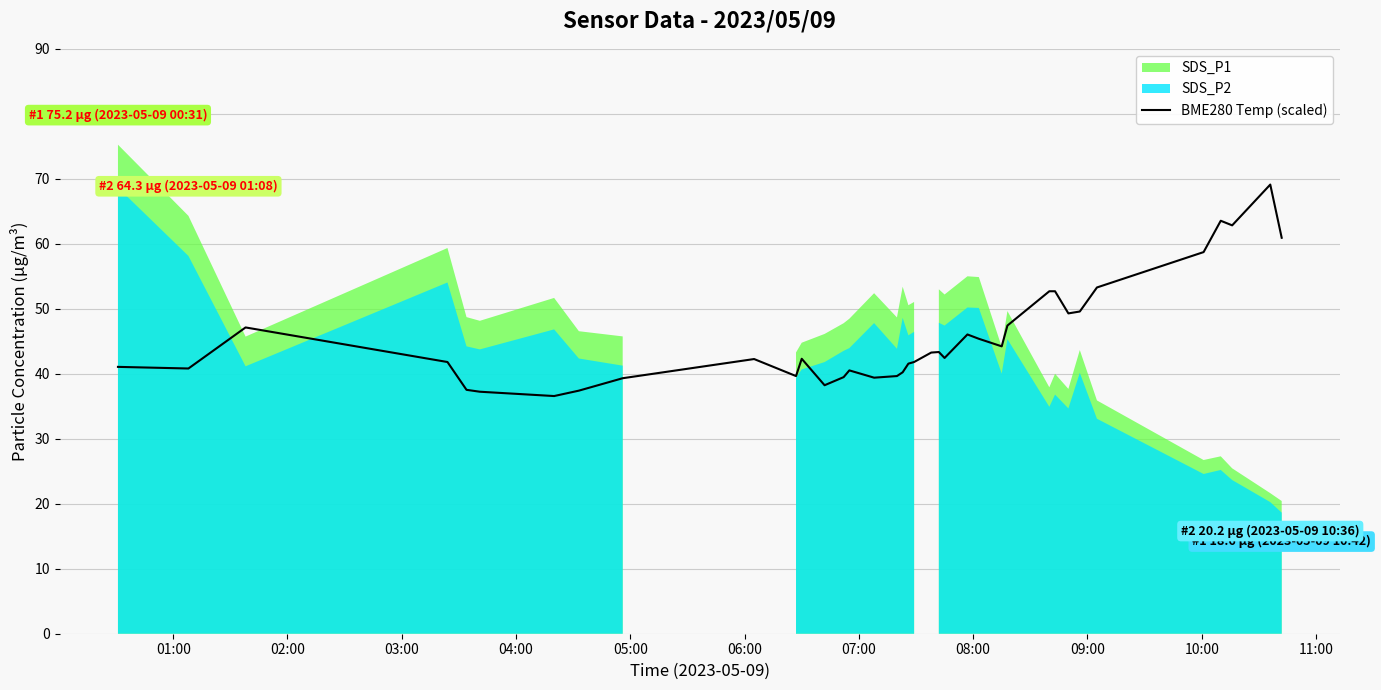

What is the maximum value for BME280 Temp (scaled)?

69.1